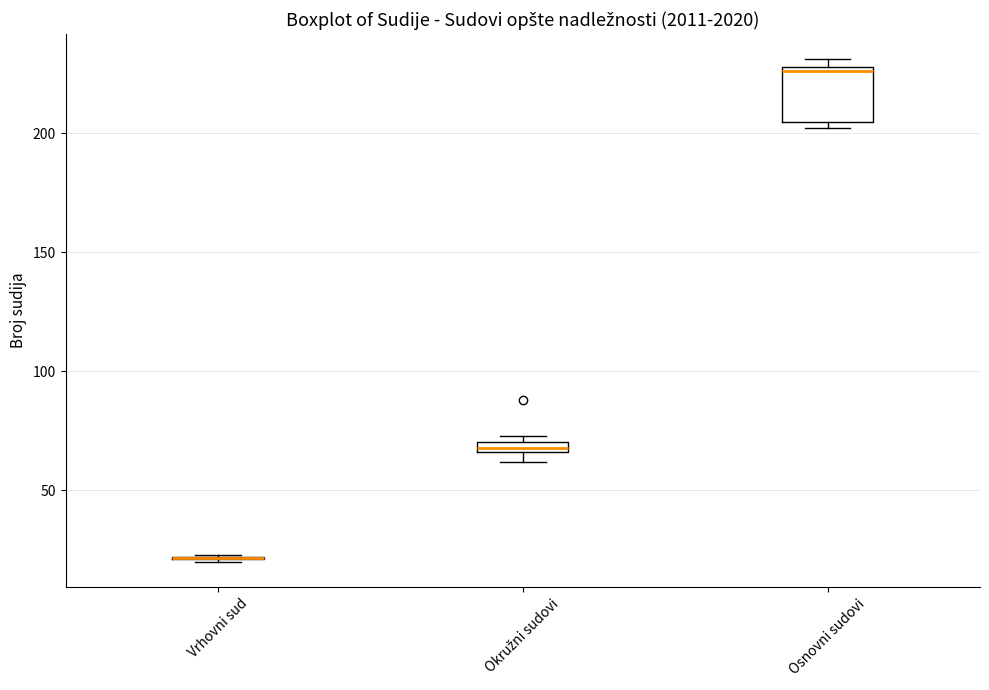

Where is the lower edge of the box for Osnovni sudovi on the y-axis? The values are not printed on the chart, so give them approximately, as read against the axis.

205